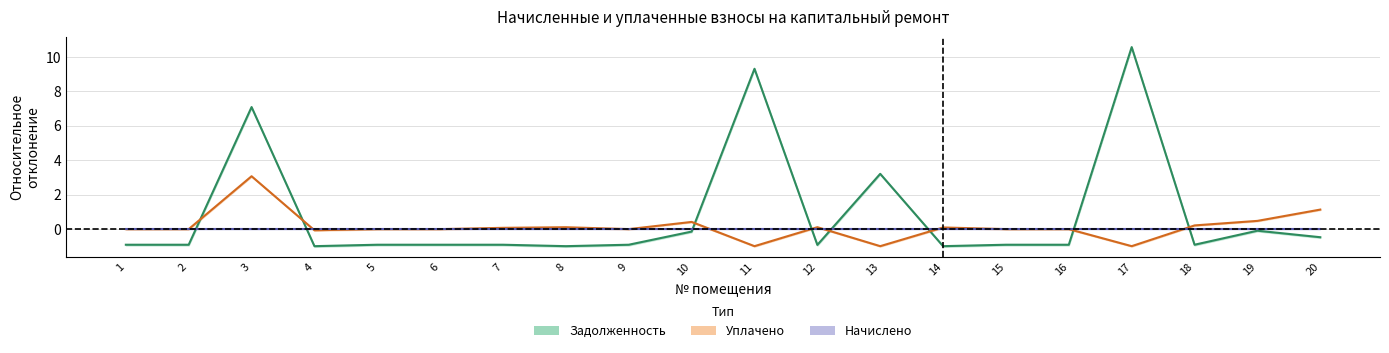

How many times do Начислено and Задолженность cross each other?

8